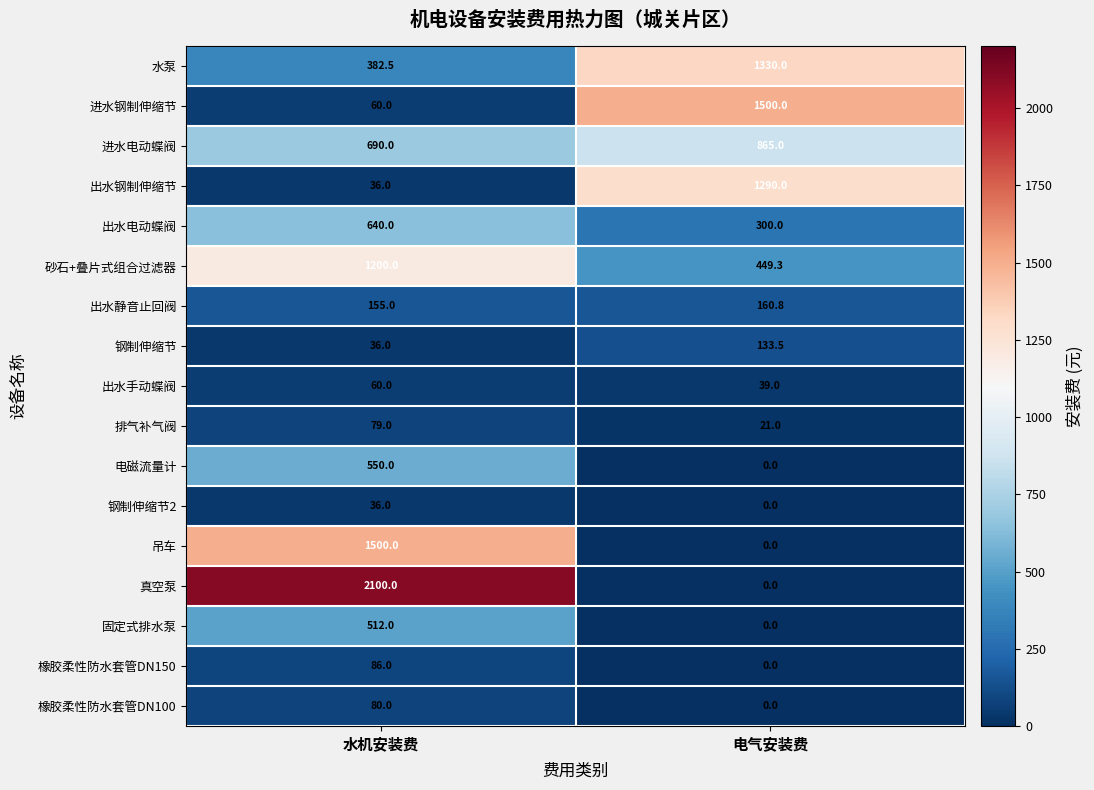

Is it true that 进水钢制伸缩节 equals 1500.0 at 电气安装费?

True